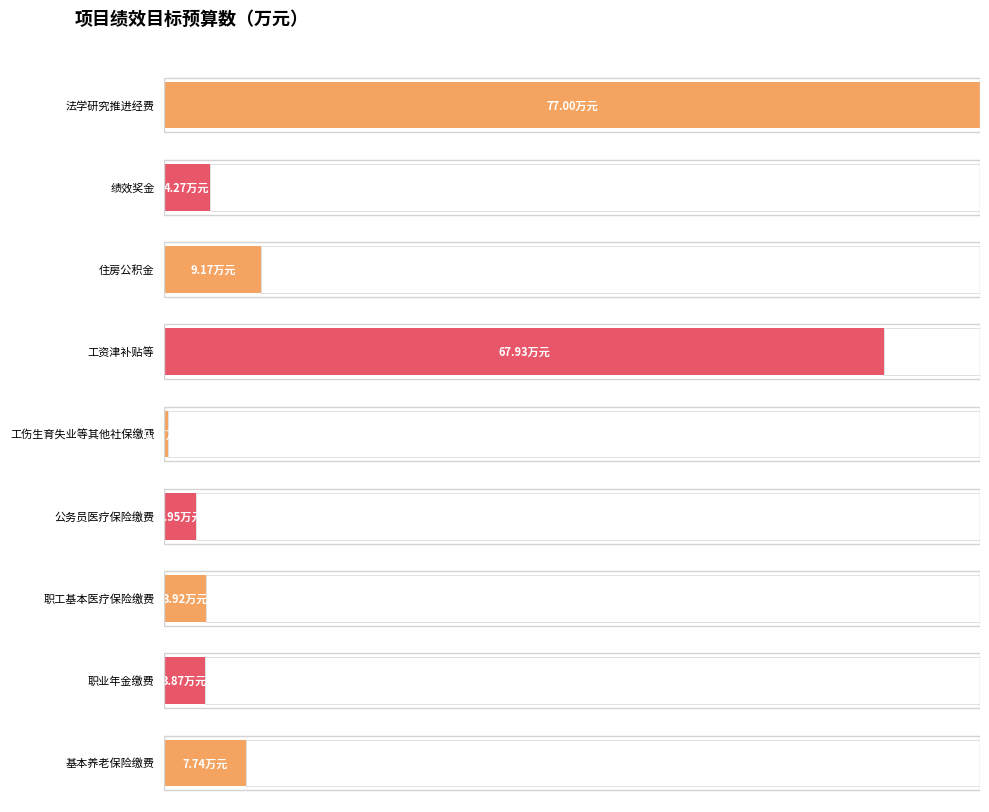

What is the minimum value shown in the chart?

0.4